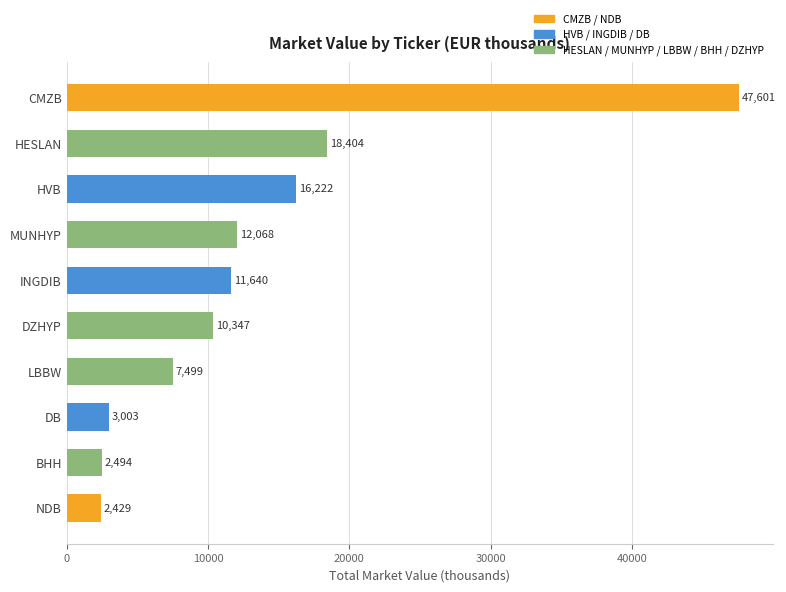

Reading bottom to top, transcribe all the data shown in this chart.

NDB=2429	BHH=2494	DB=3003	LBBW=7499	DZHYP=10347	INGDIB=11640	MUNHYP=12068	HVB=16222	HESLAN=18404	CMZB=47601